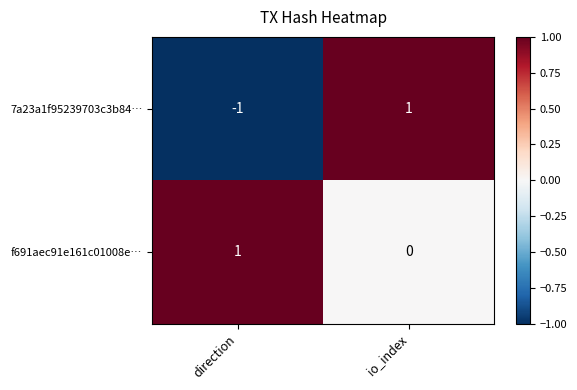

Reading left to right, what are all the values shown in this chart?

7a23a1f95239703c3b84…: direction=-1	io_index=1
f691aec91e161c01008e…: direction=1	io_index=0